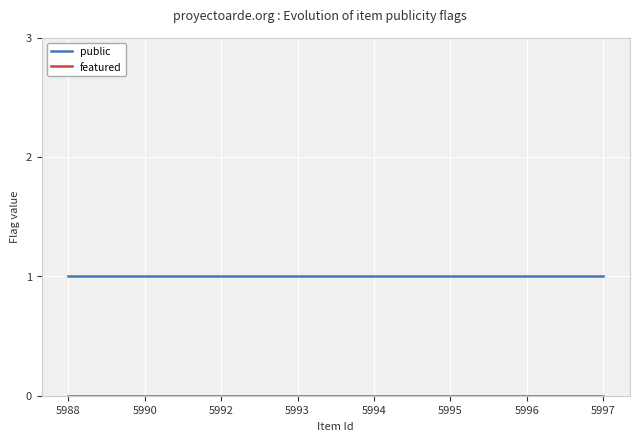

What is the spread (max minus min) of values at 5996?

1